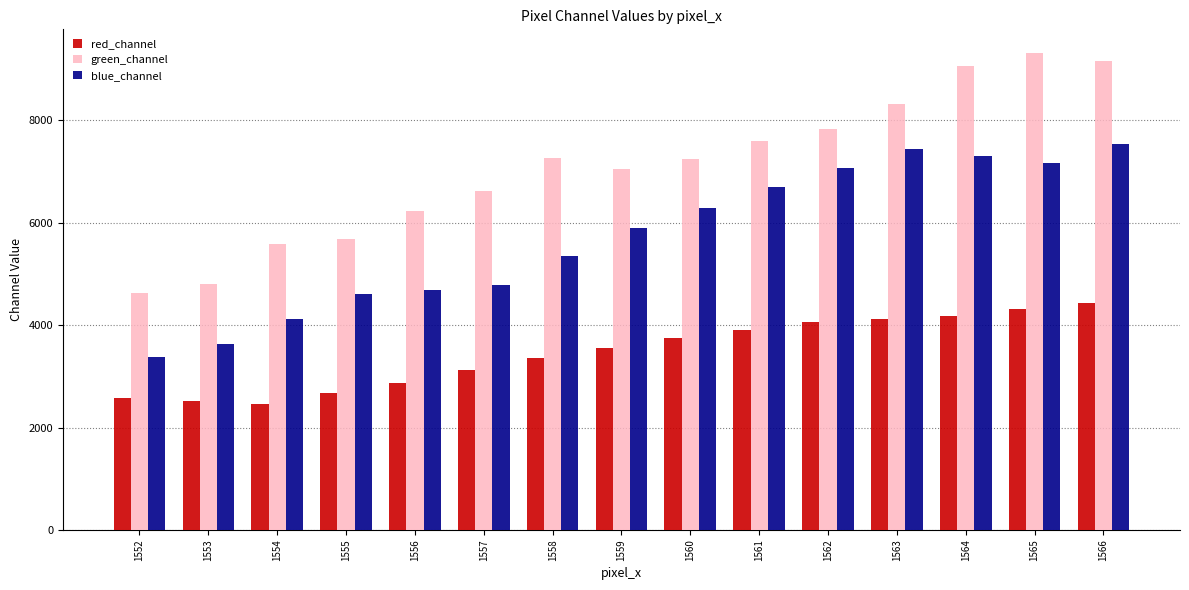

How many bars are there in total?

45